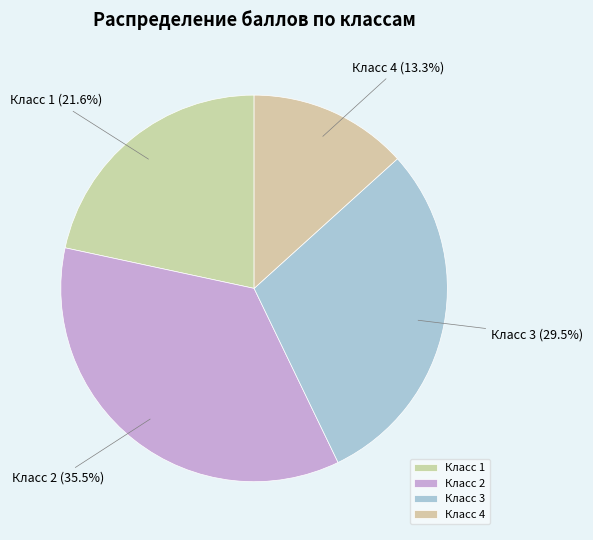

Which category has the smallest portion of the pie?

Класс 4